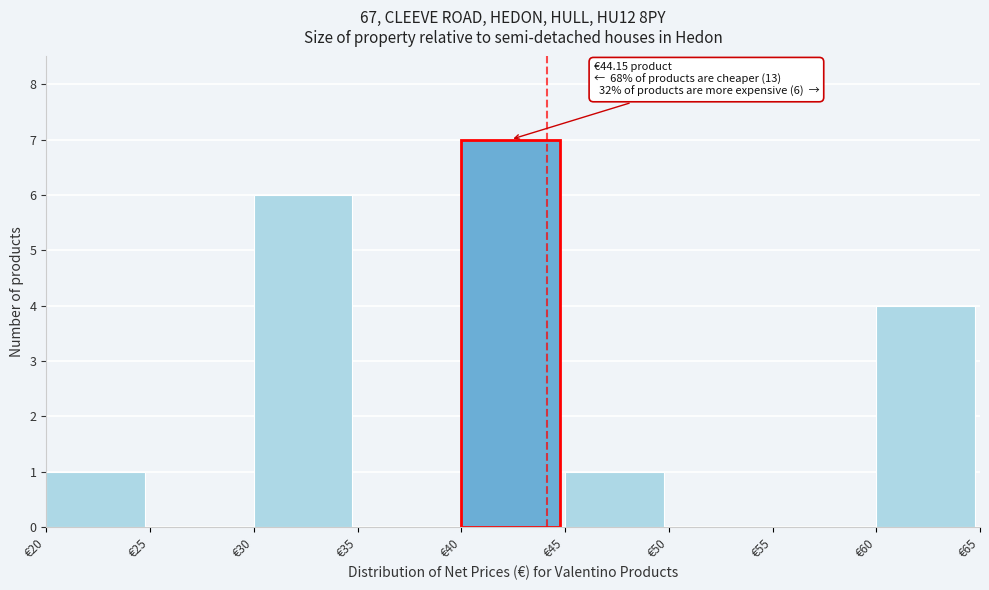

Which range on the x-axis has the tallest bar?

40 to 45